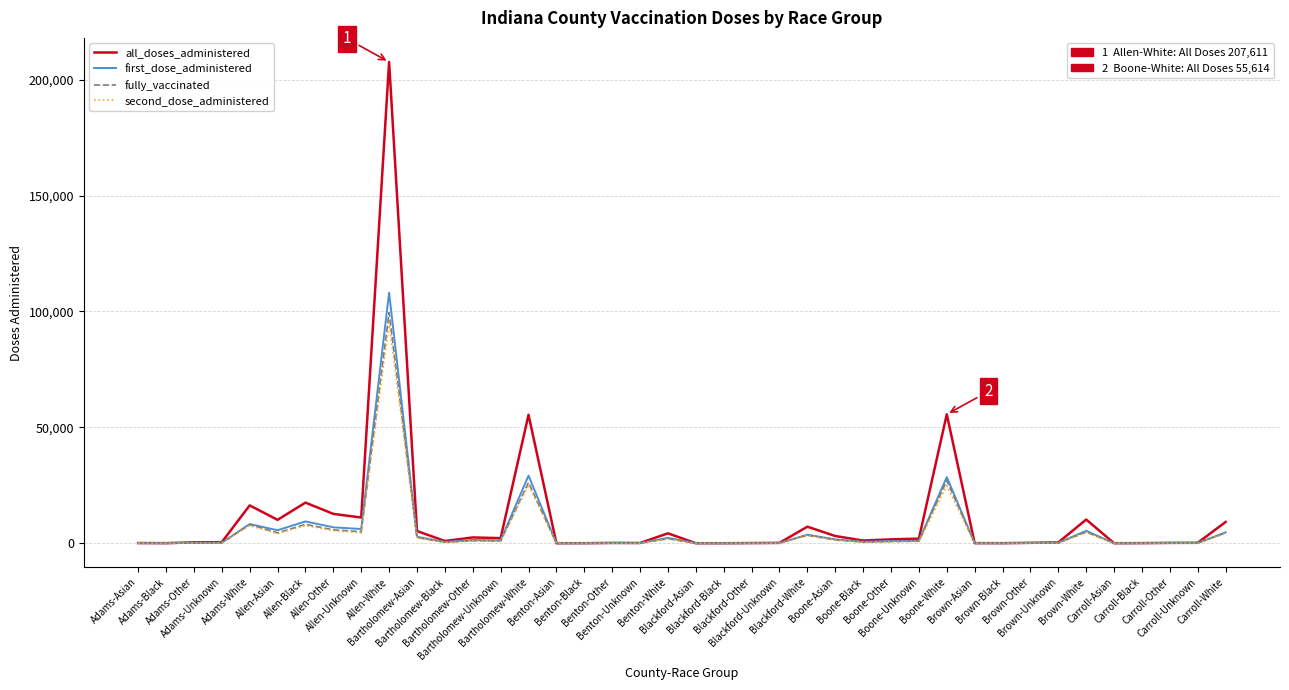

What is the maximum value shown in the chart?

207611